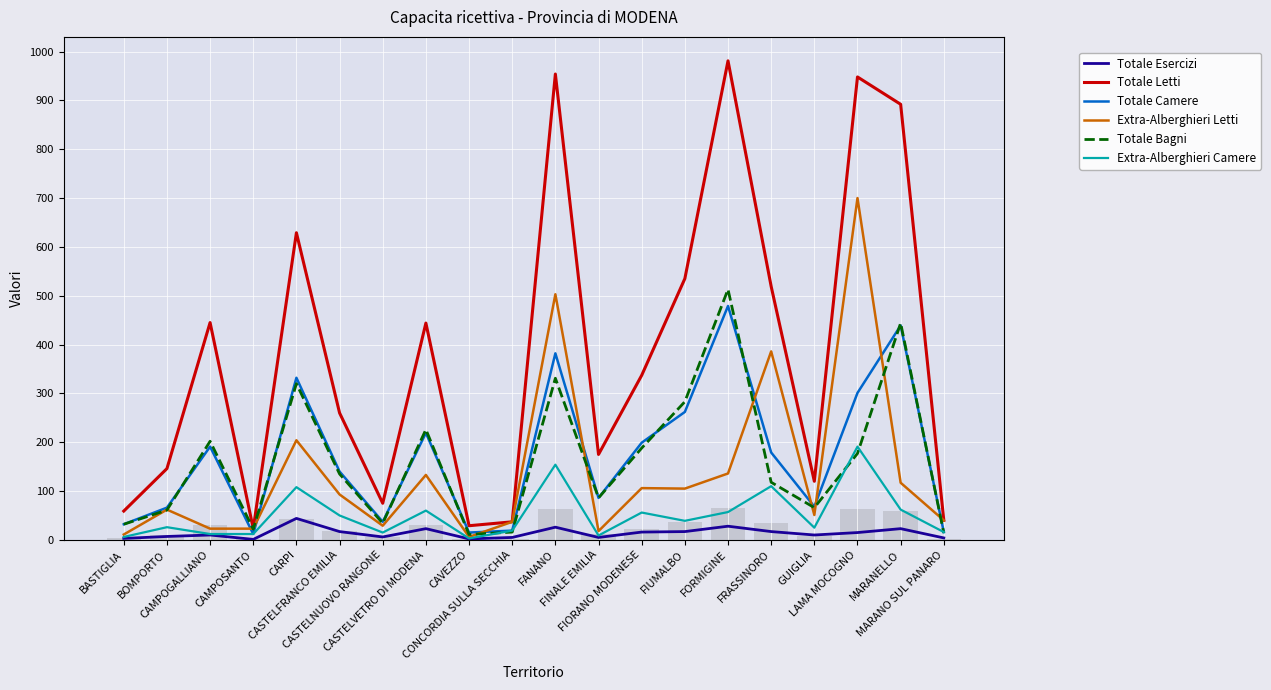

List the labels in order of Extra-Alberghieri Camere value, smallest first.

CAVEZZO, BASTIGLIA, FINALE EMILIA, CAMPOGALLIANO, CAMPOSANTO, CASTELNUOVO RANGONE, MARANO SUL PANARO, CONCORDIA SULLA SECCHIA, GUIGLIA, BOMPORTO, FIUMALBO, CASTELFRANCO EMILIA, FIORANO MODENESE, FORMIGINE, CASTELVETRO DI MODENA, MARANELLO, CARPI, FRASSINORO, FANANO, LAMA MOCOGNO